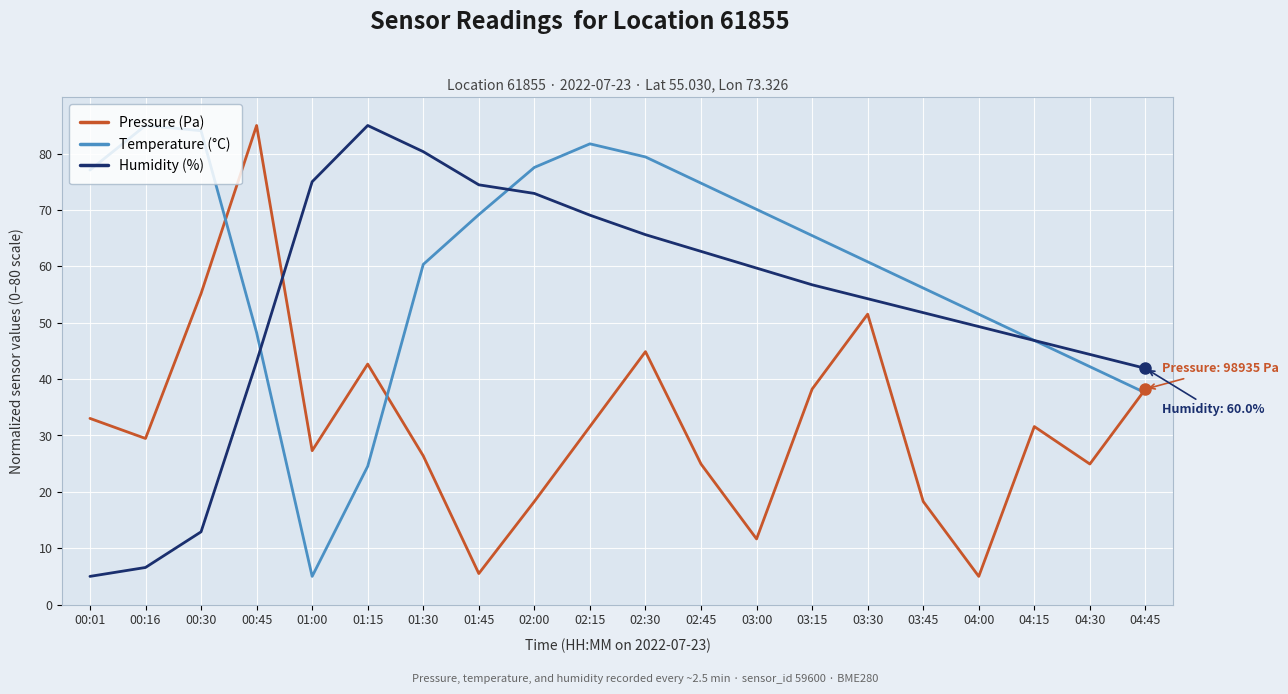

Which series ends up on top after the final intersection of Humidity (%) and Temperature (°C)?

Humidity (%)